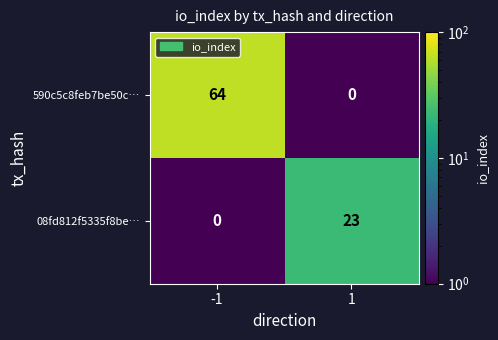

How many distinct data groups are displayed?

2